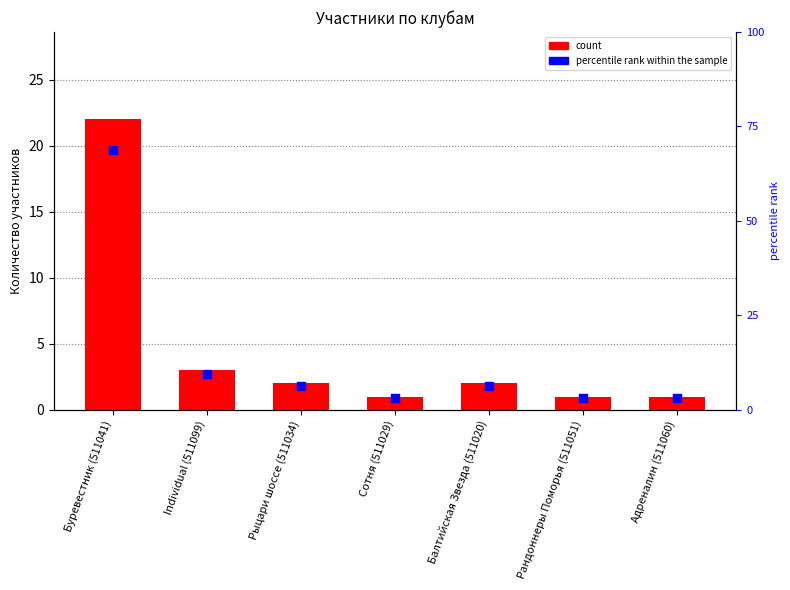

Which series reaches the minimum Y coordinate?

count